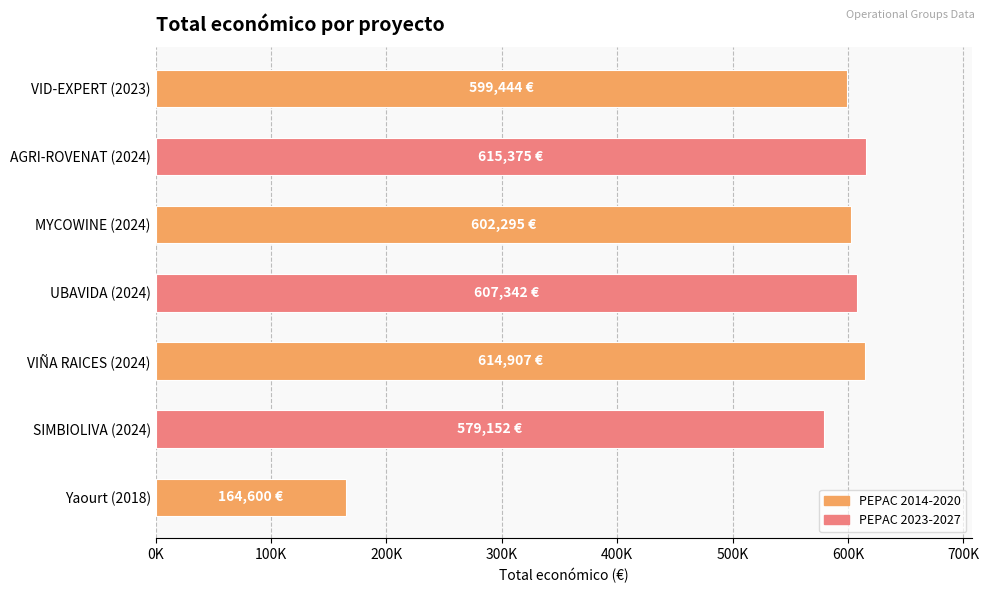

Does the chart contain any negative values?

No